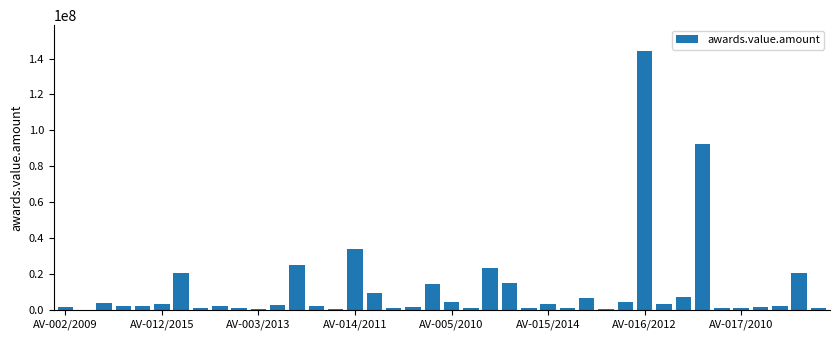

What is the greatest value displayed?

144206295.7